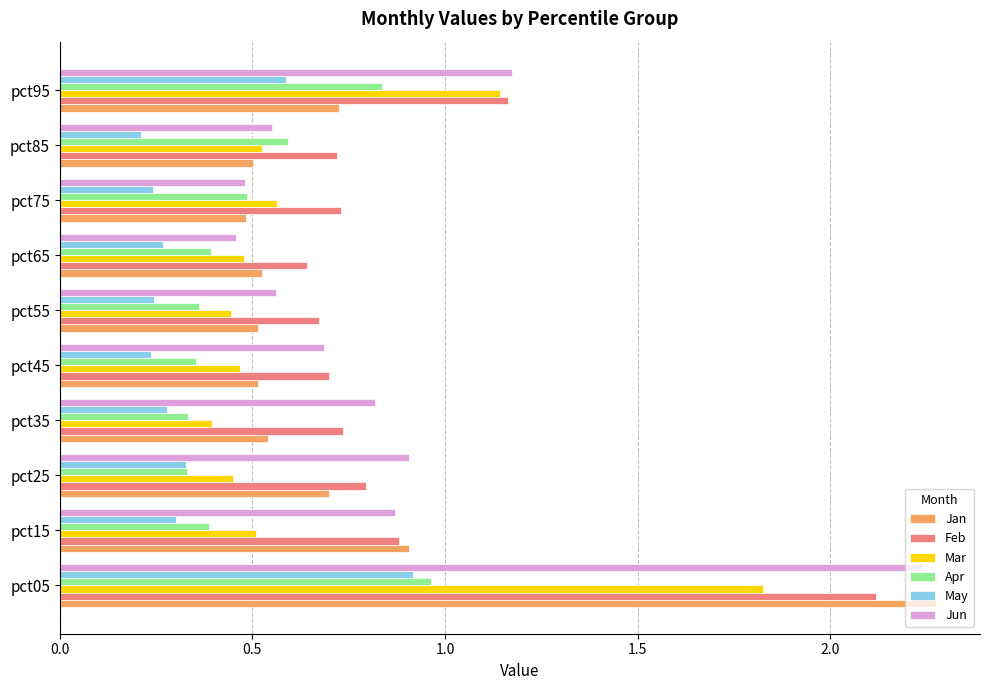

What are all the series names shown in the legend?

Jan, Feb, Mar, Apr, May, Jun